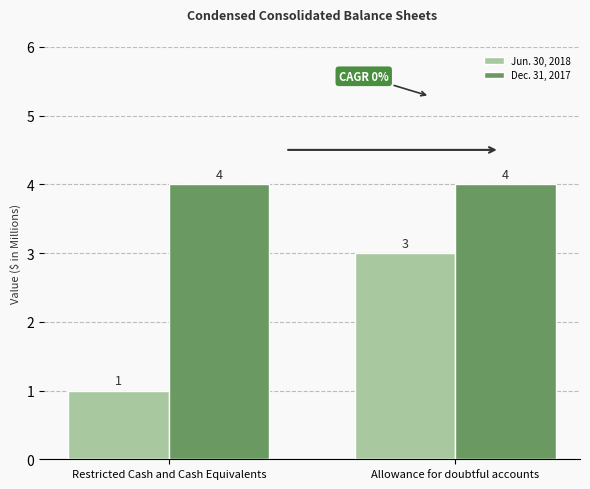

What is the average value of the Dec. 31, 2017 series?

4